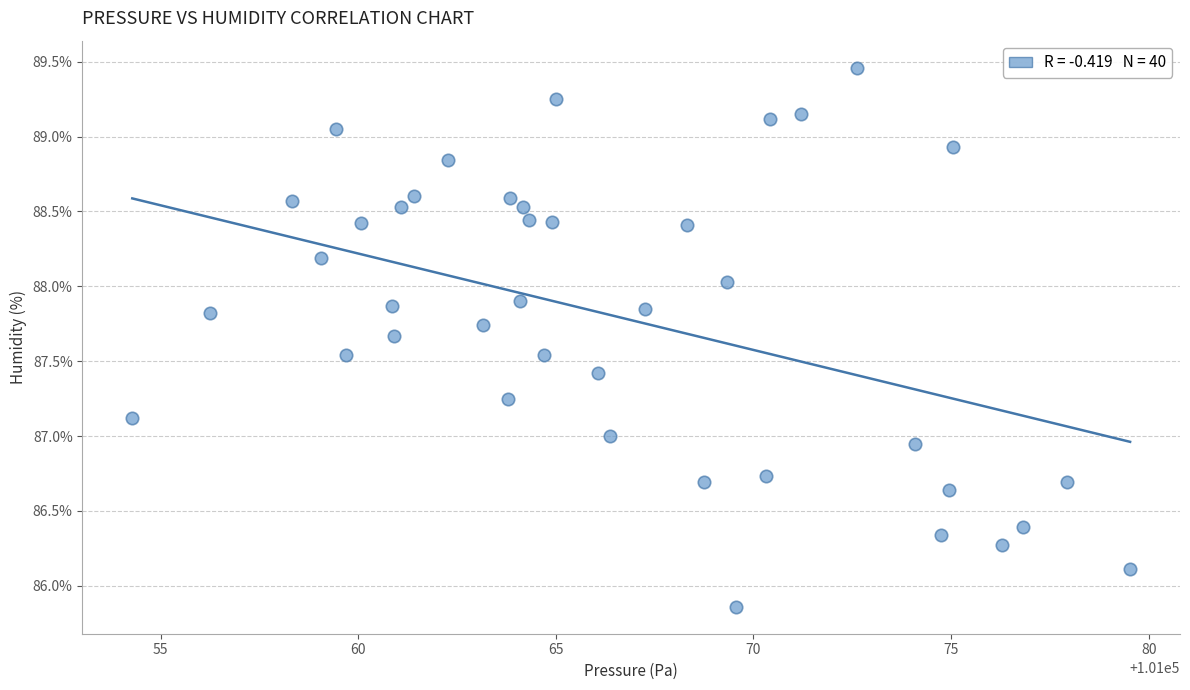

What is the range of Y values (max minus min)?

3.6